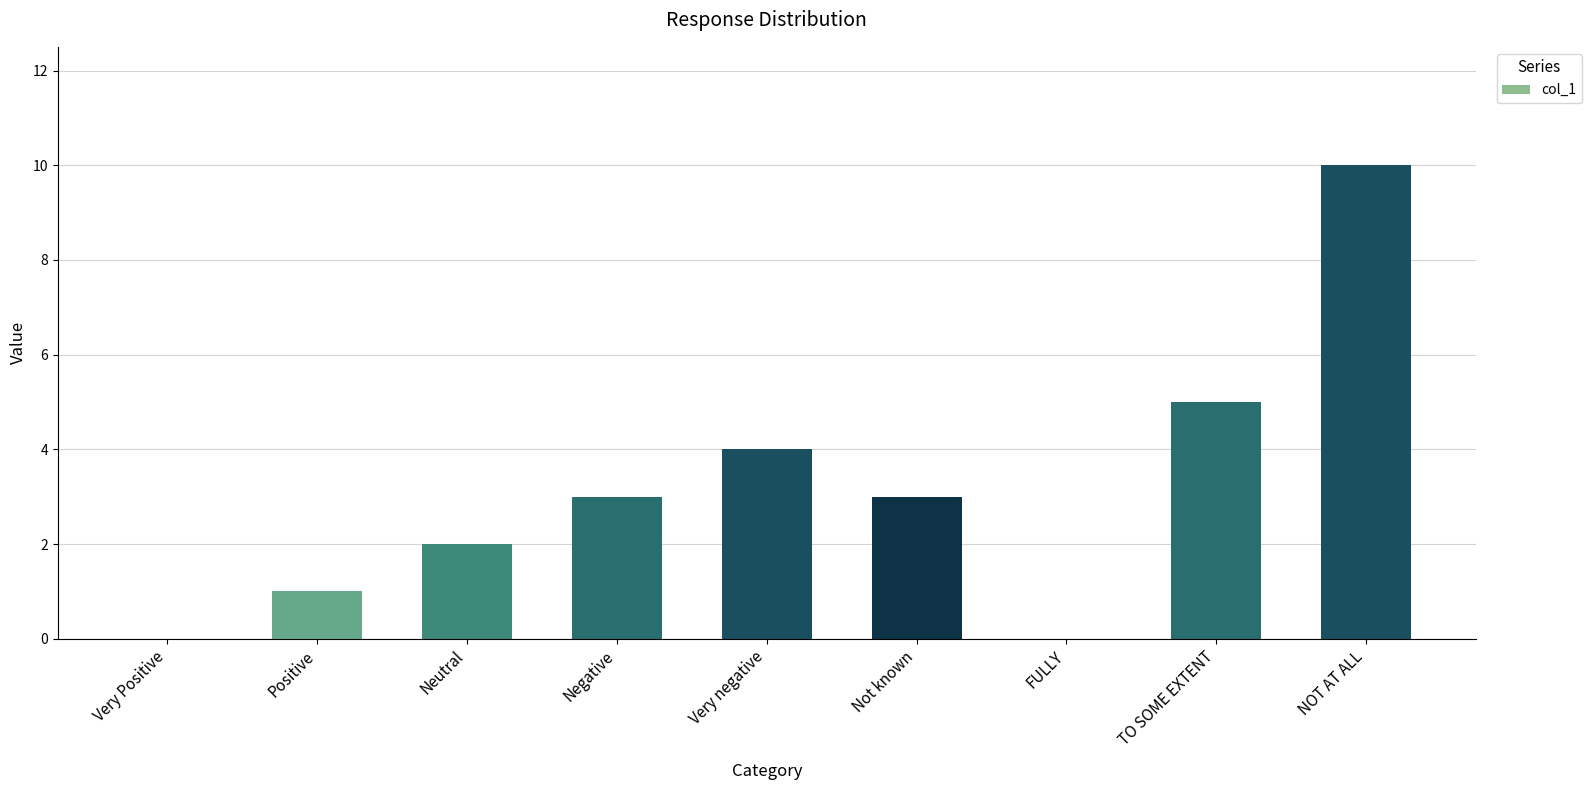

Is it true that the value at Very Positive is 6?

False